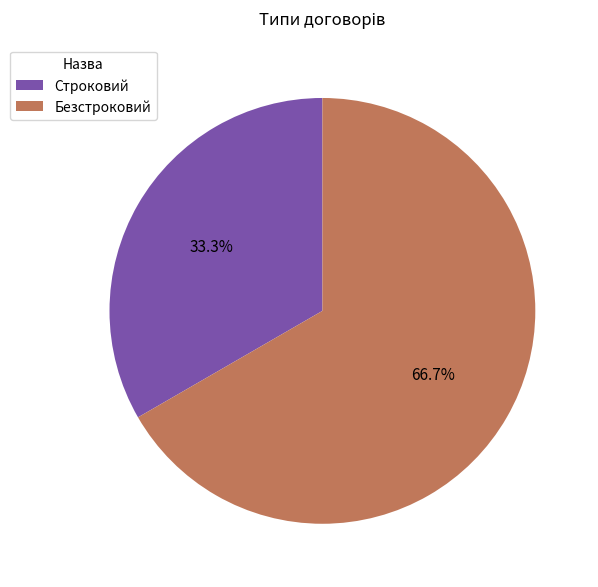

To the nearest percent, what is the difference between the Безстроковий and Строковий slice percentages?

33%